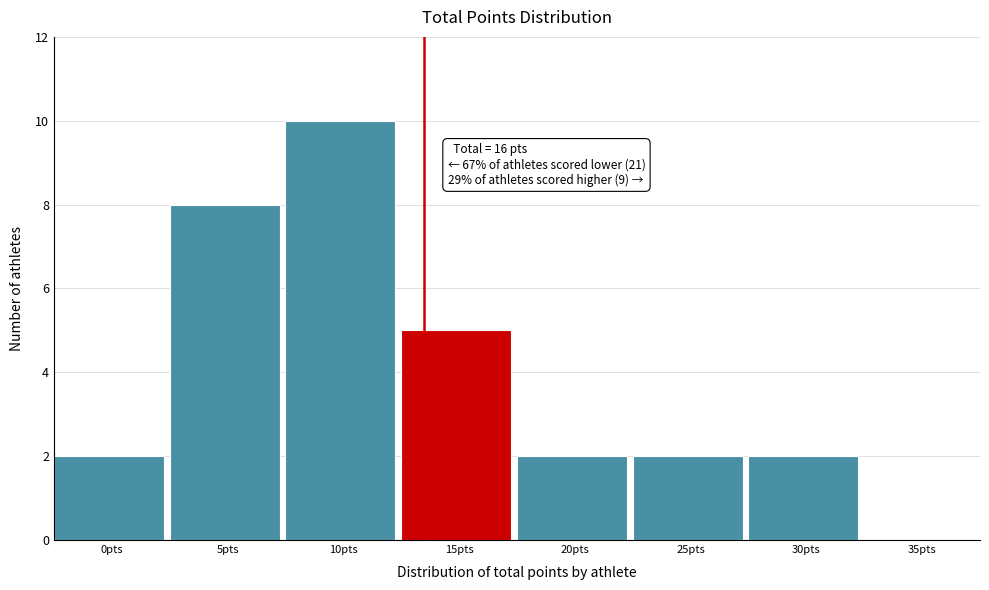

Reading left to right, extract all data points from this chart.

0pts=2	5pts=8	10pts=10	15pts=5	20pts=2	25pts=2	30pts=2	35pts=0